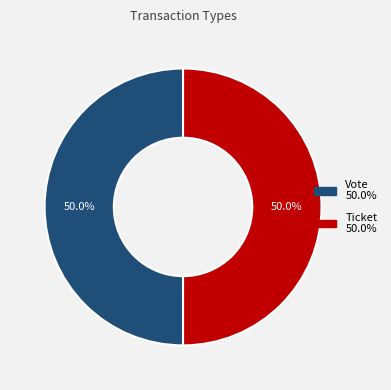

To the nearest percent, what portion does Vote represent?

50%